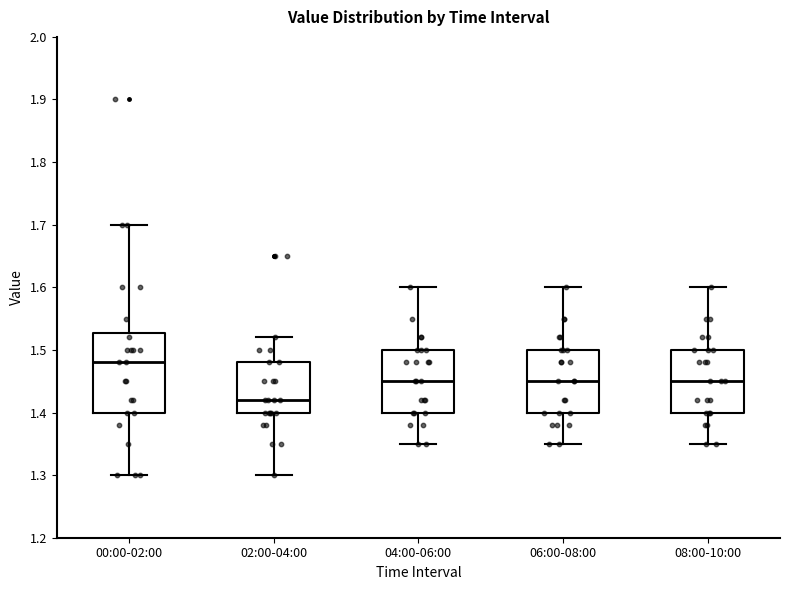

Where is the upper edge of the box for 04:00-06:00 on the y-axis? The values are not printed on the chart, so give them approximately, as read against the axis.

1.50